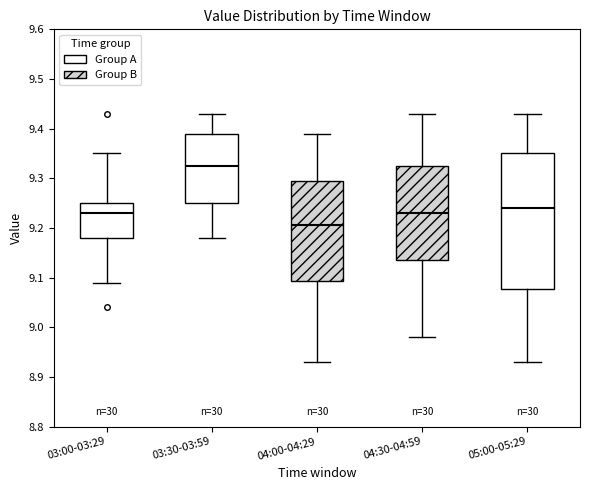

Which box's median line is the lowest?

04:00-04:29